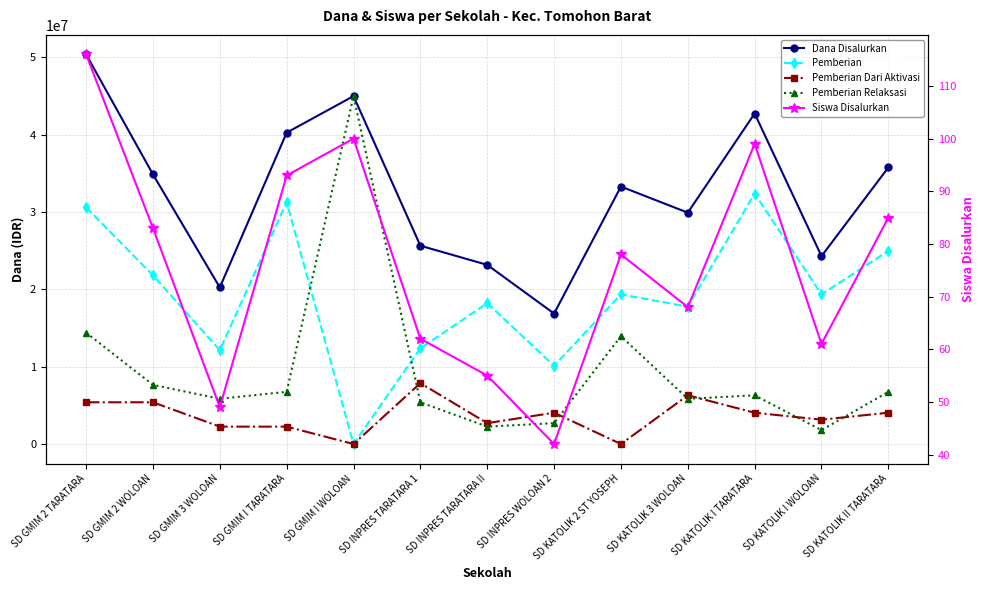

True or false: Dana Disalurkan and Pemberian Dari Aktivasi cross at least once.

False